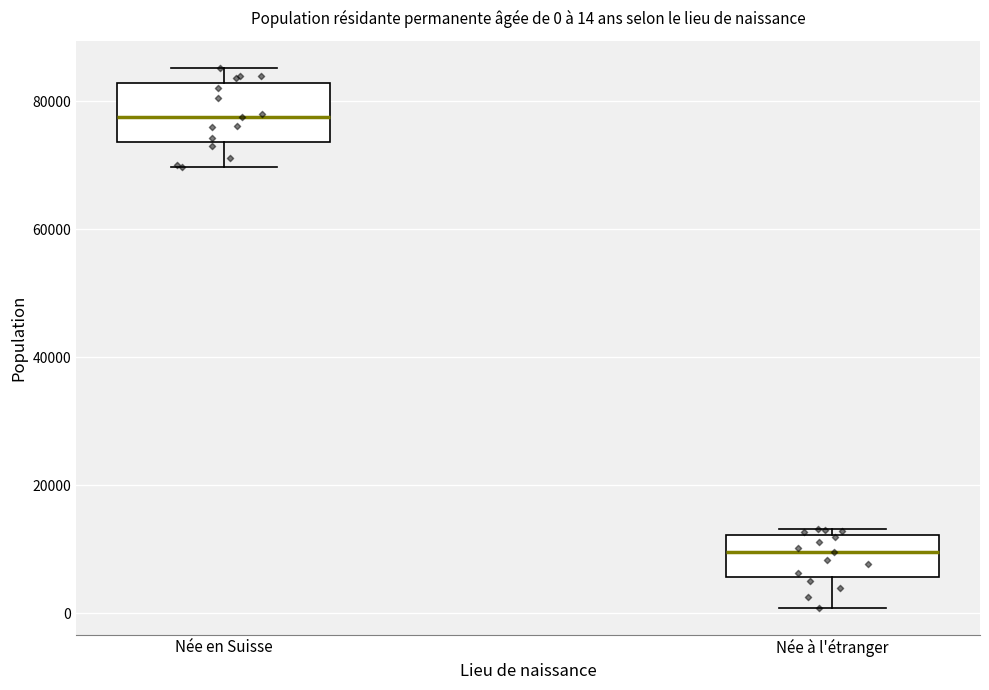

Which box's median line is the lowest?

Née à l'étranger